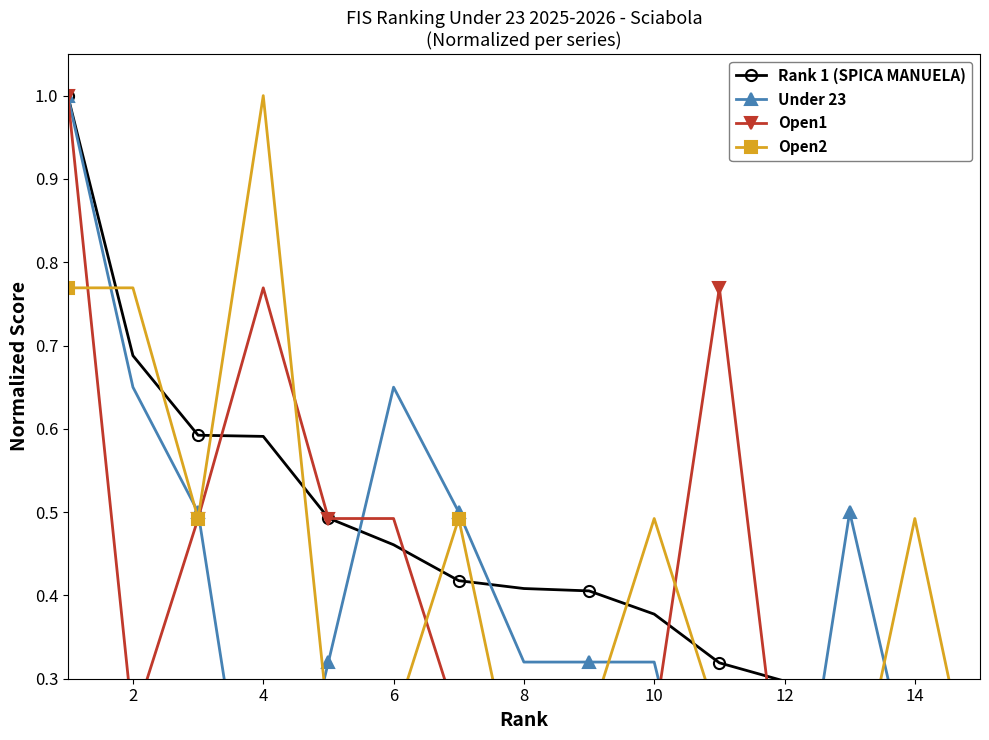

What is the spread (max minus min) of values at 10?

0.4